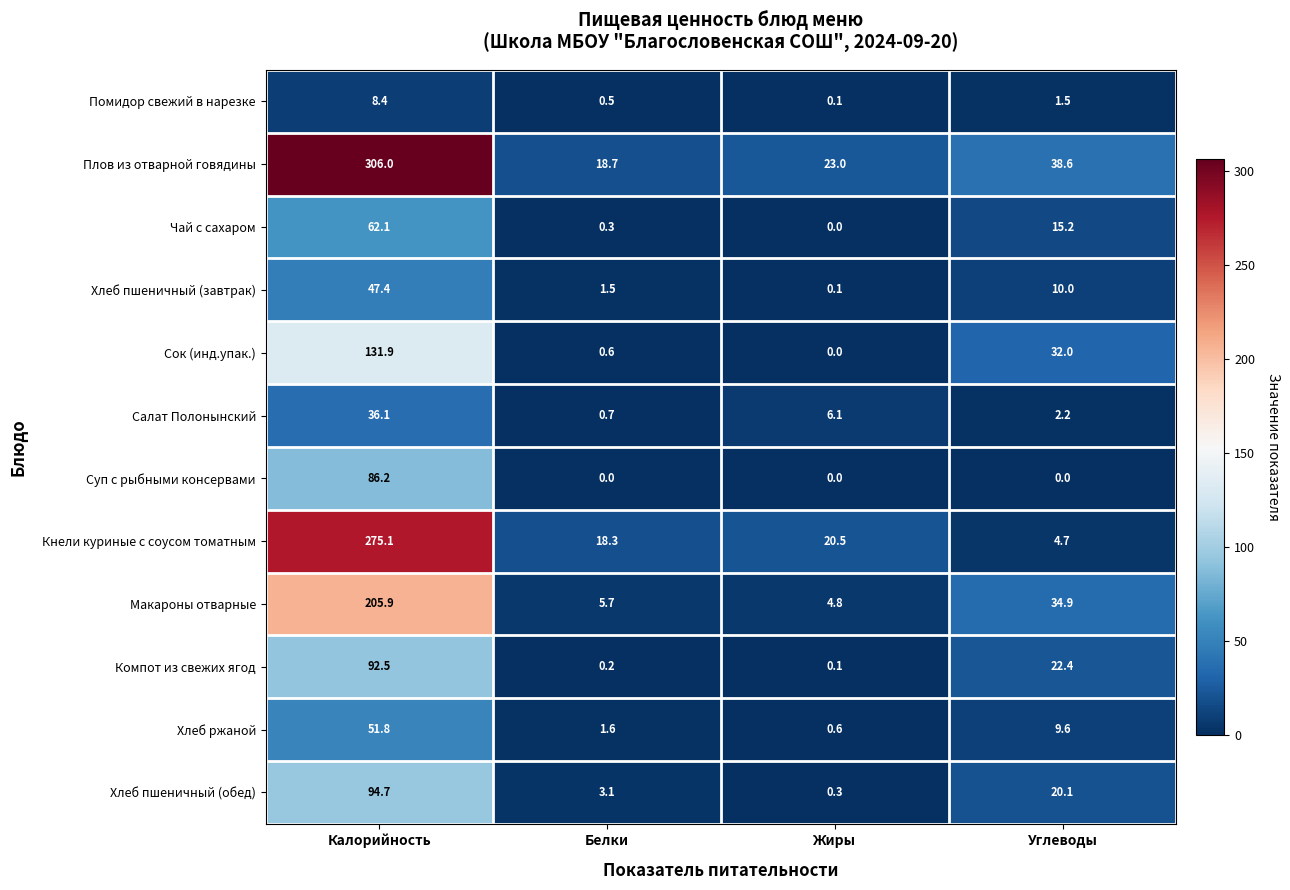

Which series has the largest range (max minus min)?

Плов из отварной говядины